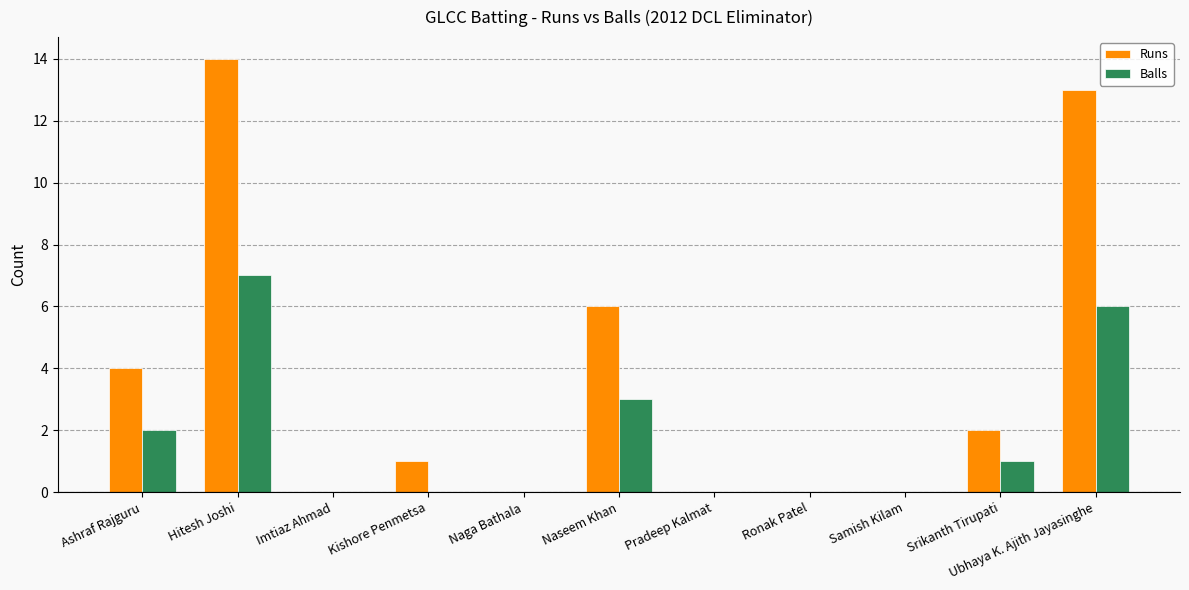

Reading right to left, list all the values displayed in this chart.

Runs: 13	2	0	0	0	6	0	1	0	14	4
Balls: 6	1	0	0	0	3	0	0	0	7	2